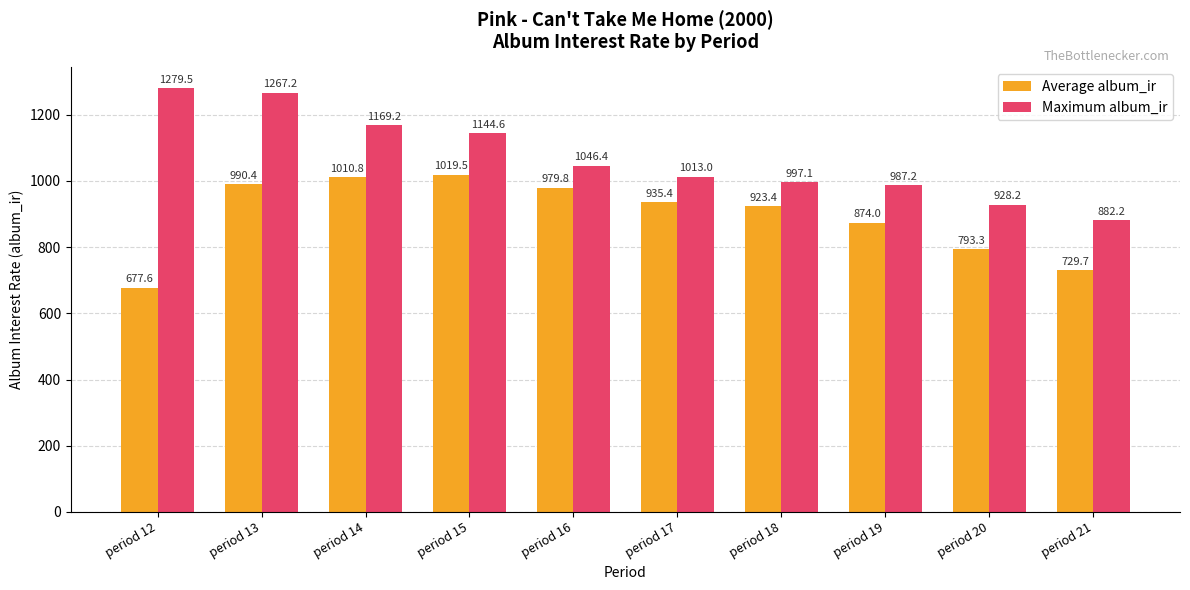

At which category is the sum across all series the highest?

period 13